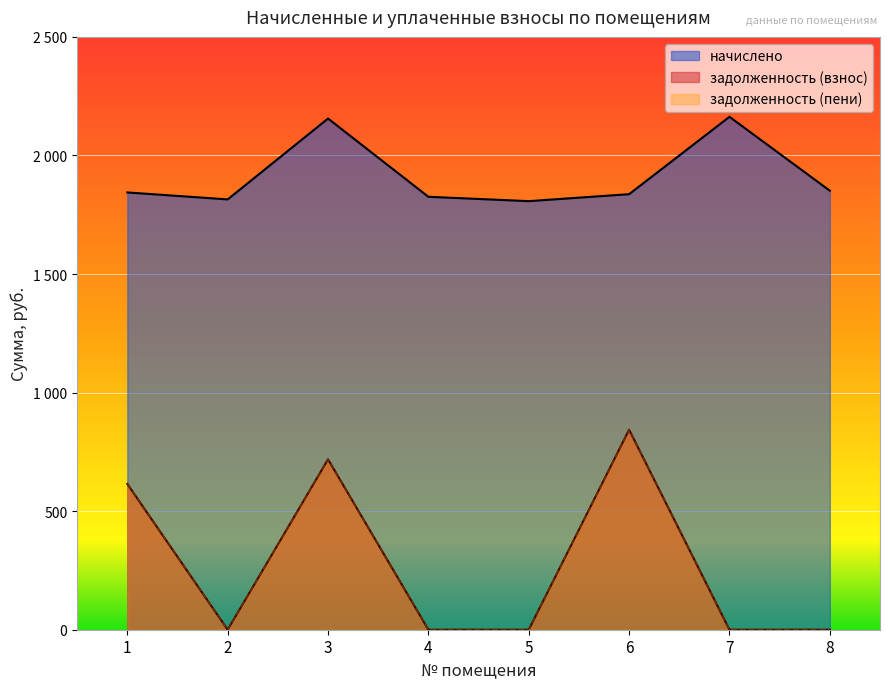

Is the value of задолженность (пени) at 5 greater than the value of задолженность (взнос) at 8?

No